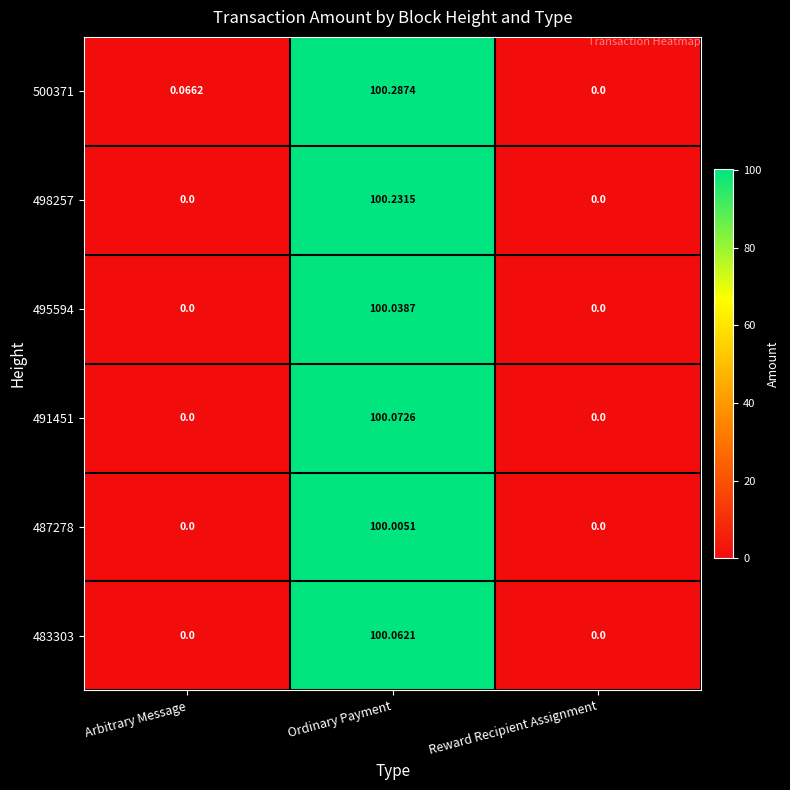

List the series in order of their peak value, highest first.

500371, 498257, 491451, 483303, 495594, 487278